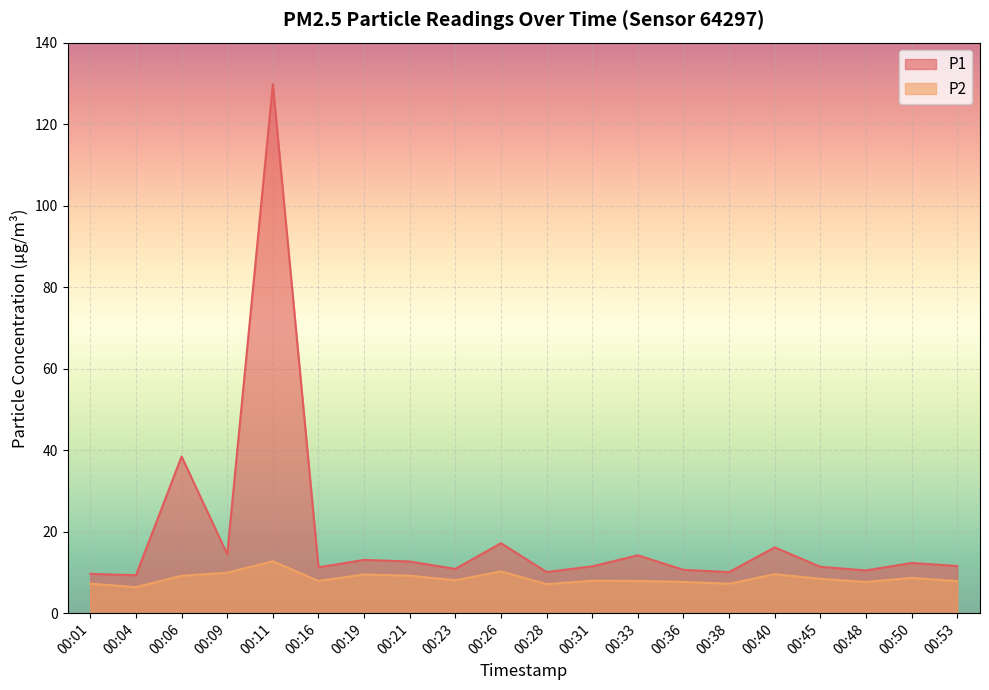

How many lines are shown in the chart?

2